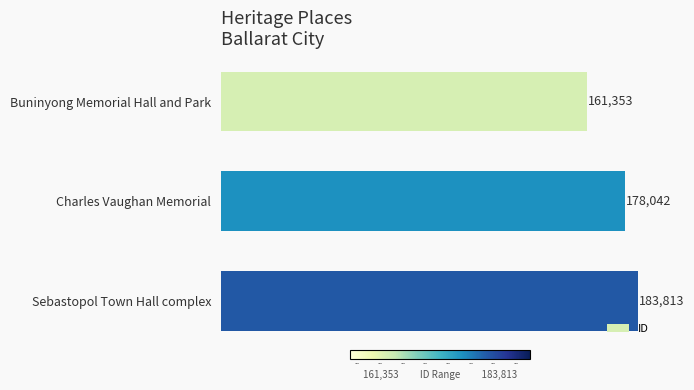

What is the value of the 1st bar from the top?

161353